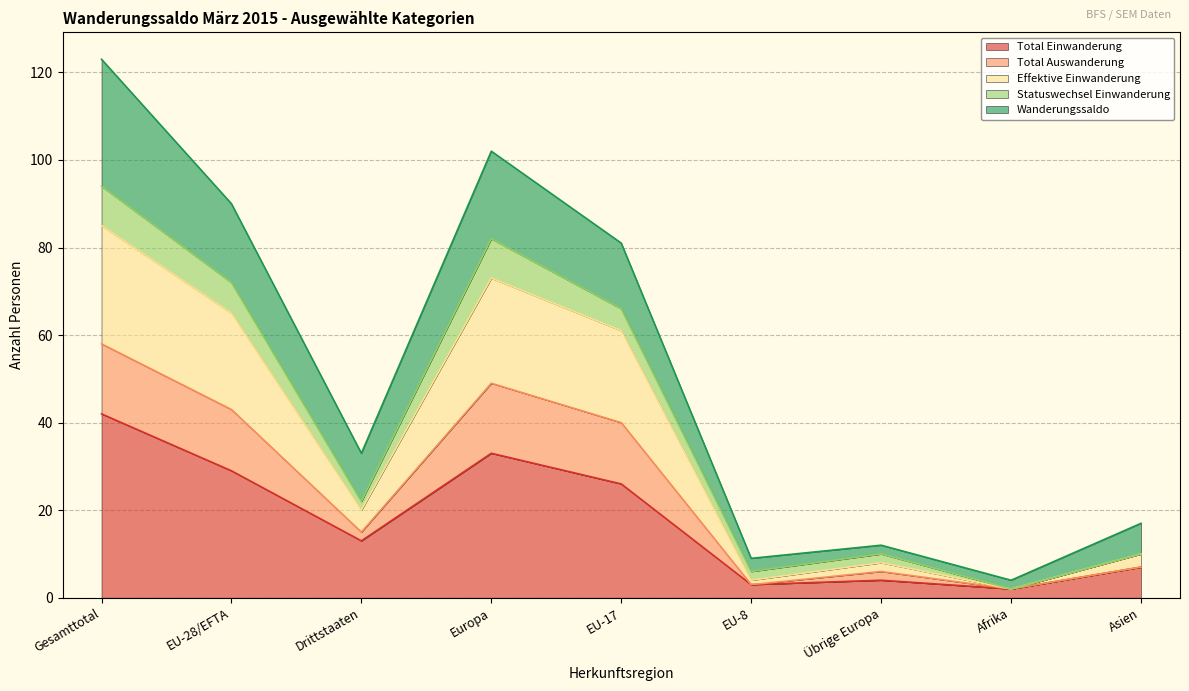

Is it true that Total Einwanderung equals 26 at EU-17?

True